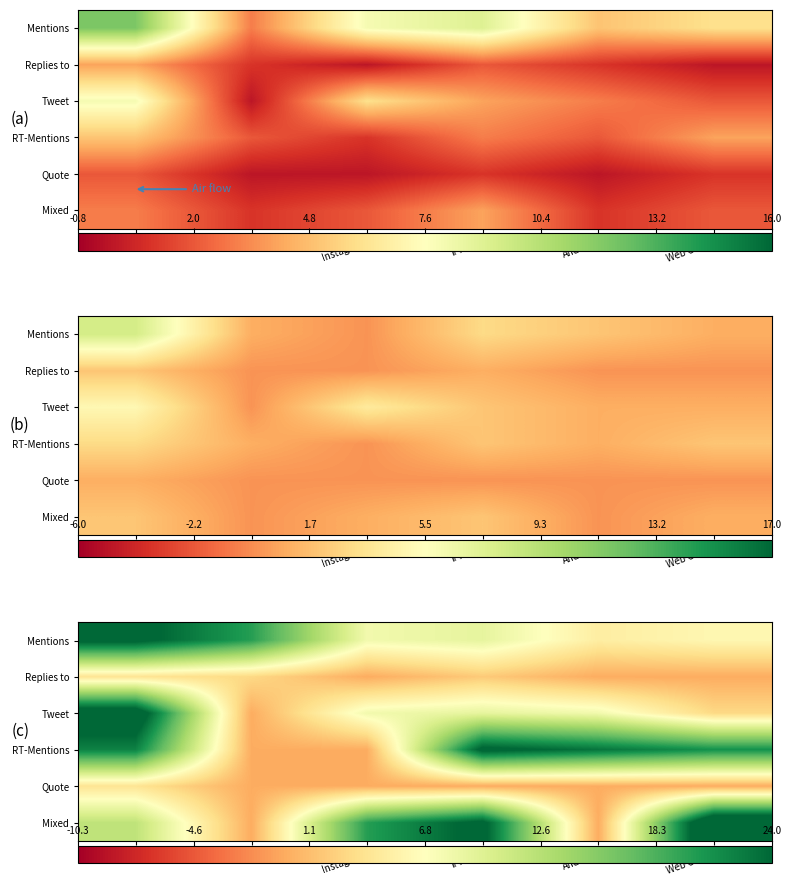

At which label is Tweet closest to 13?

iPhone